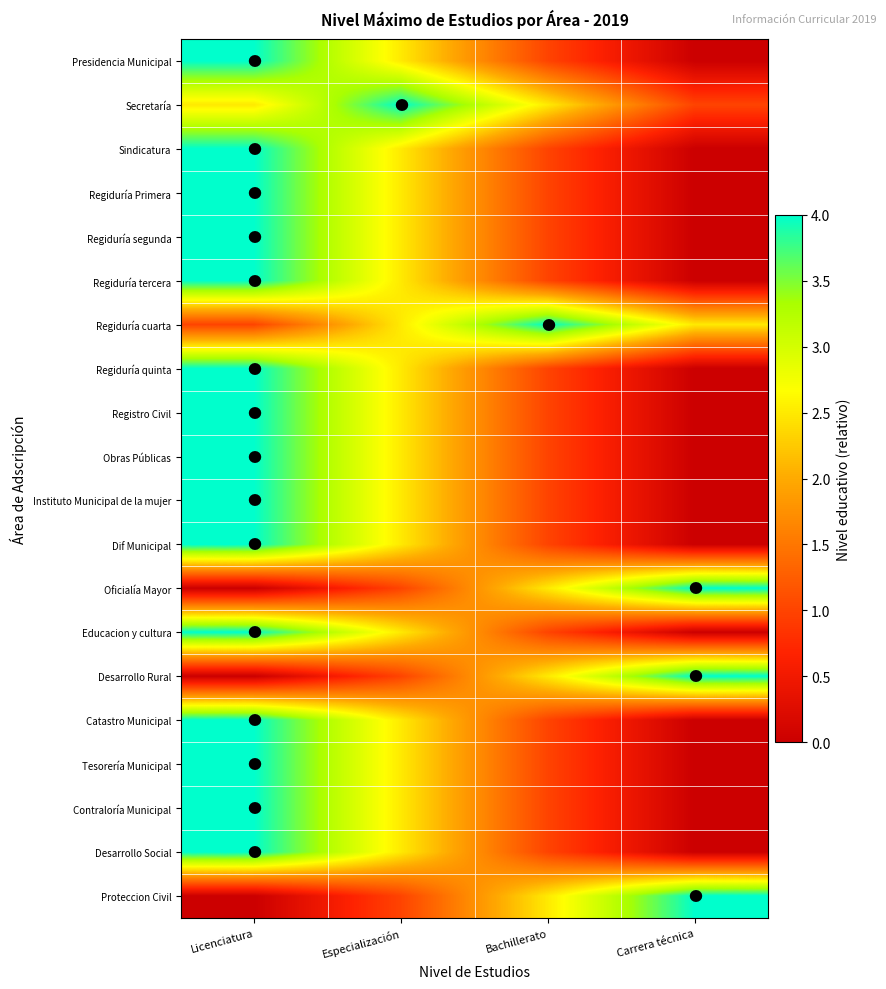

At which category is the sum across all series the highest?

Licenciatura